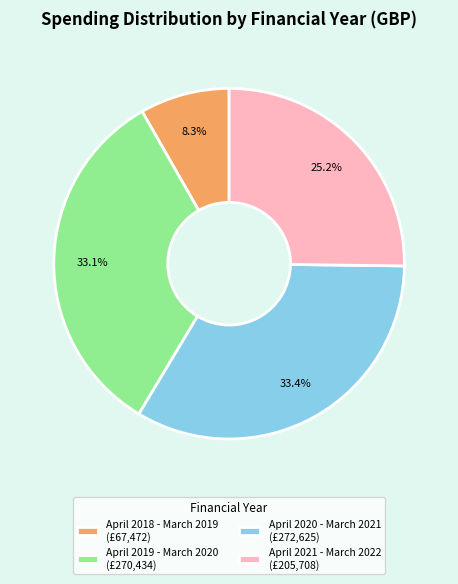

Which slice is the smallest?

April 2018 - March 2019